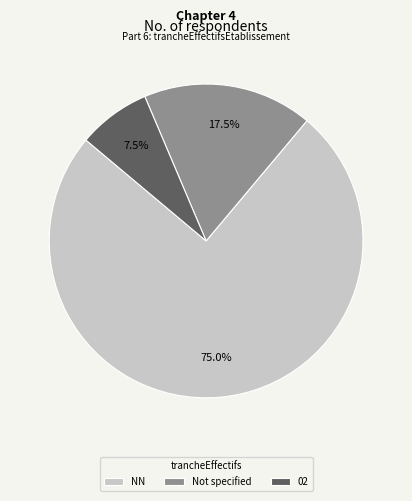

Which category accounts for the majority?

NN